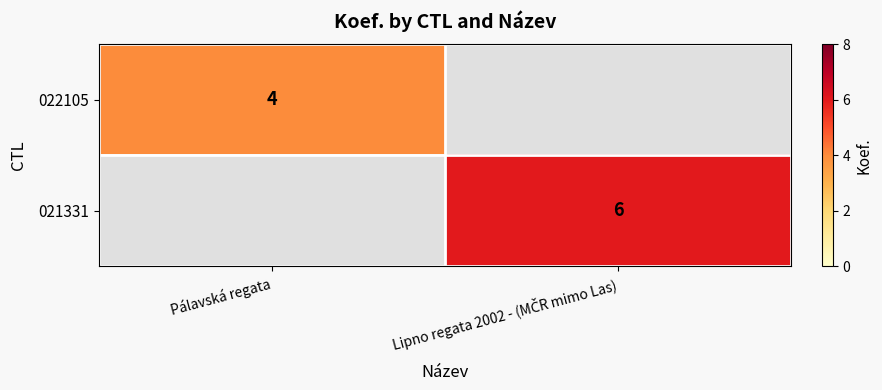

The value of 022105 at Pálavská regata is 4. True or false?

True